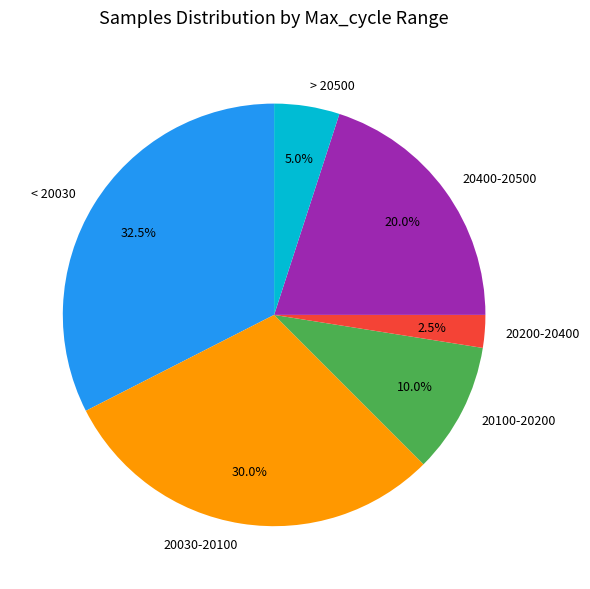

Does any single category account for the majority?

No